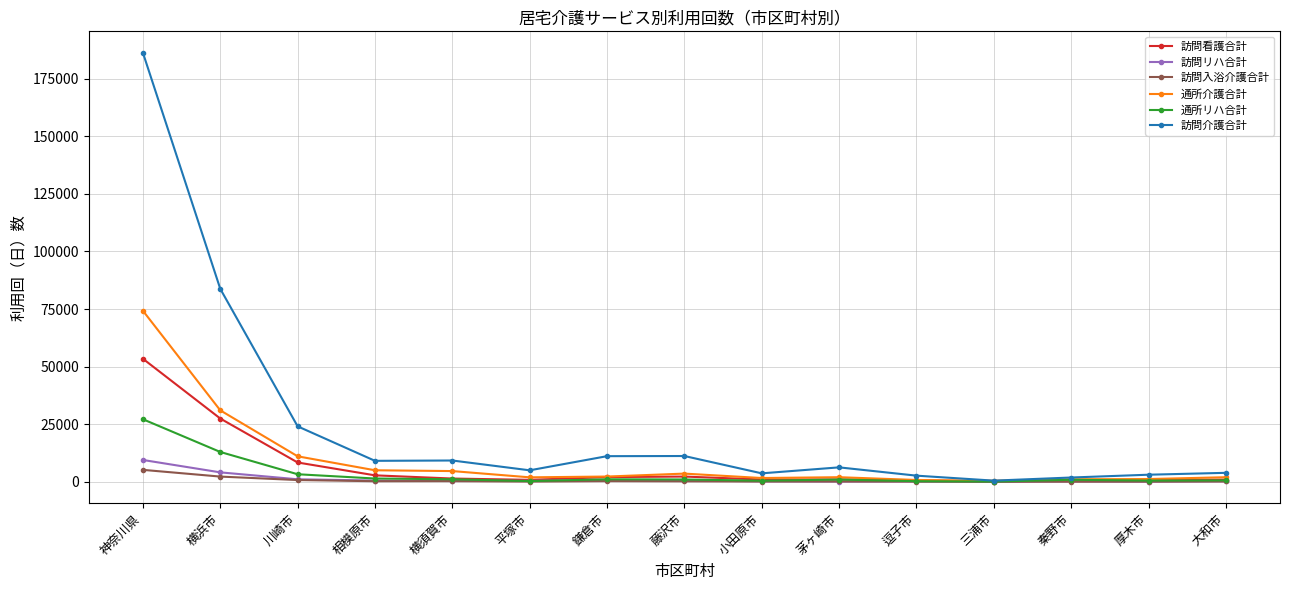

At which label does 訪問入浴介護合計 first exceed 132?

神奈川県